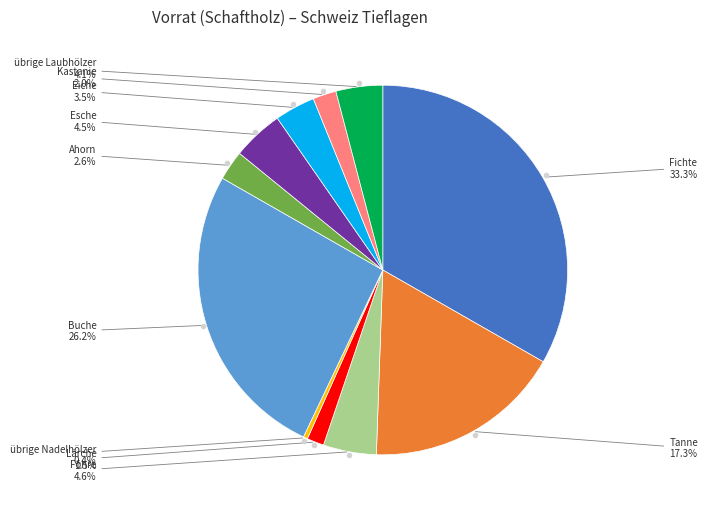

Does any single category account for the majority?

No